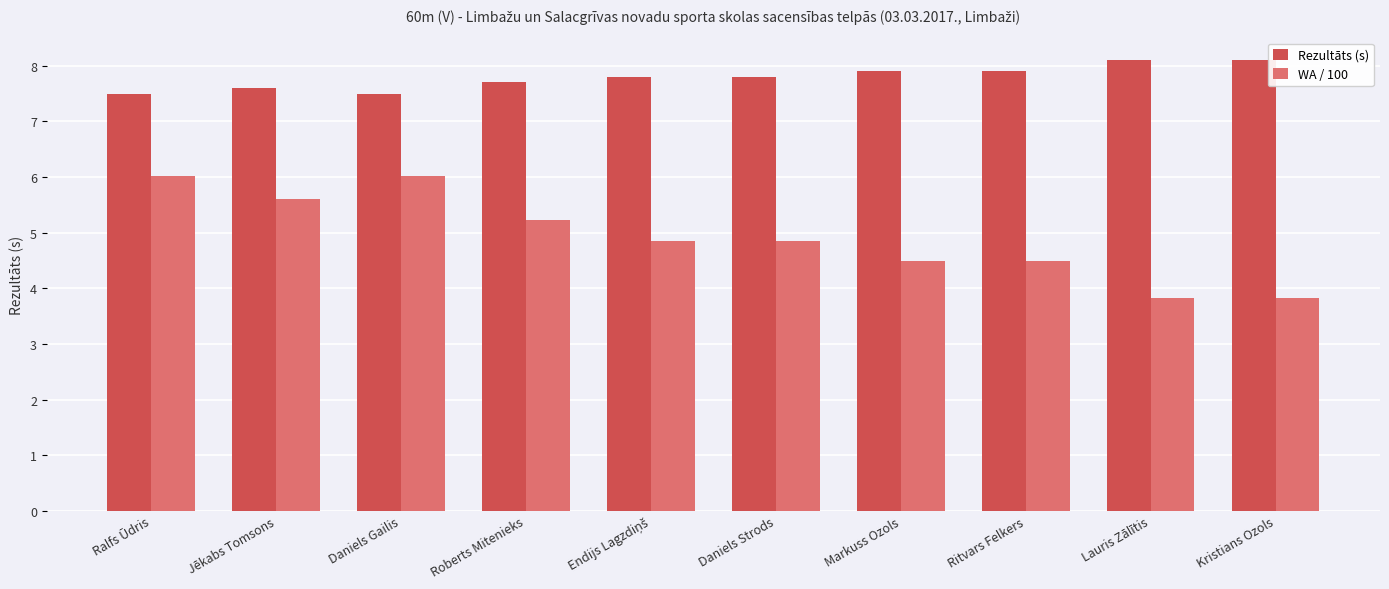

How many data points in WA / 100 are less than 4?

2